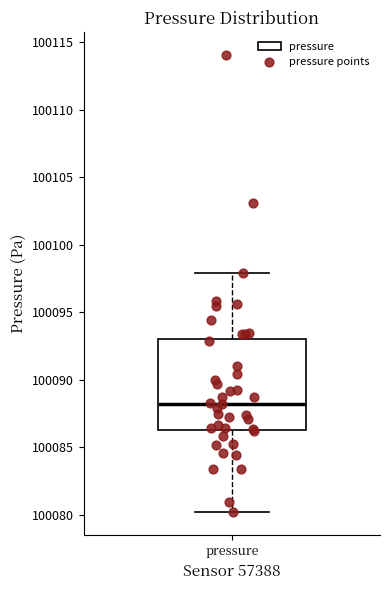

Transcribe this box plot: give where the median line is, the range the box spans, and where the two whiskers end, as read against the y-axis. The values are not printed on the chart, so give them approximately, as read against the axis.

median 100088.0, box 100086.5 to 100093.0, whiskers 100080.0 to 100098.0